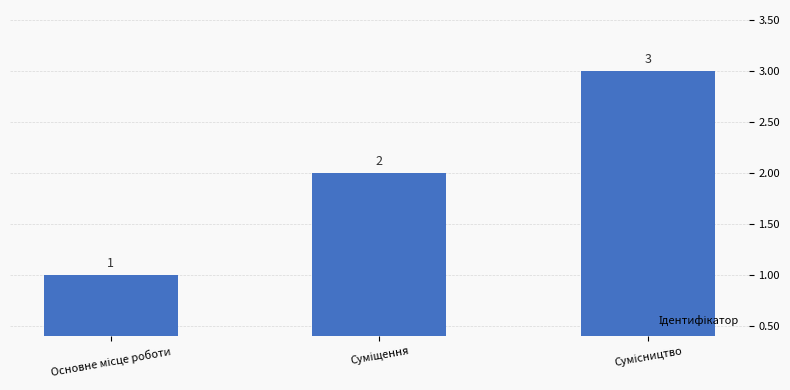

What is the maximum value shown in the chart?

3